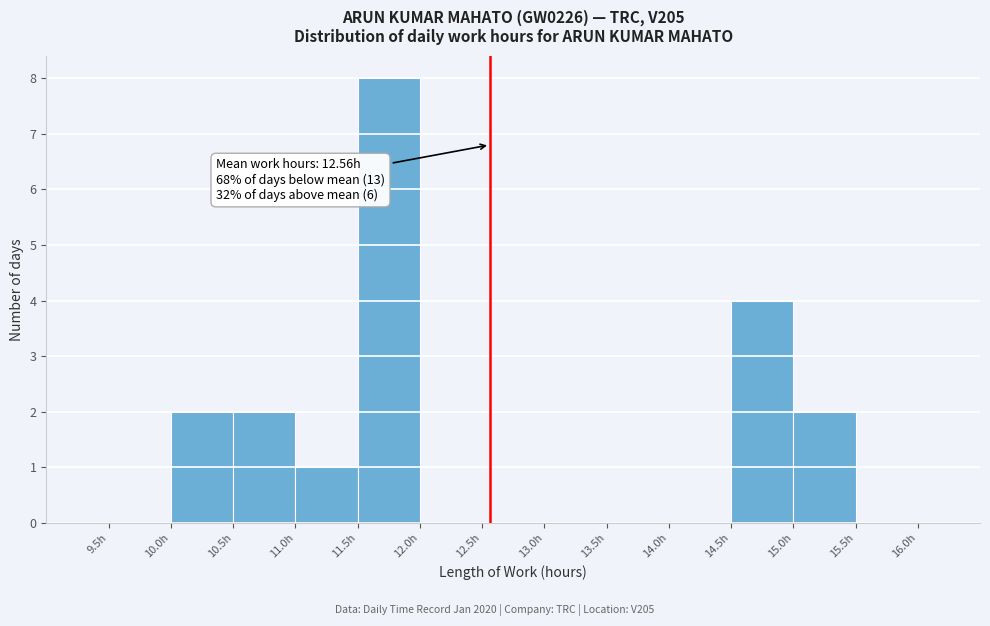

Over which range of the x-axis is the bar tallest?

11.5 to 12.0